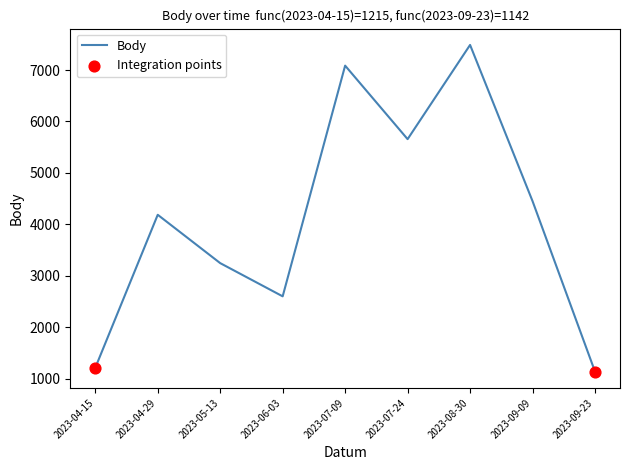

The value at 2023-05-13 is 3249. True or false?

True